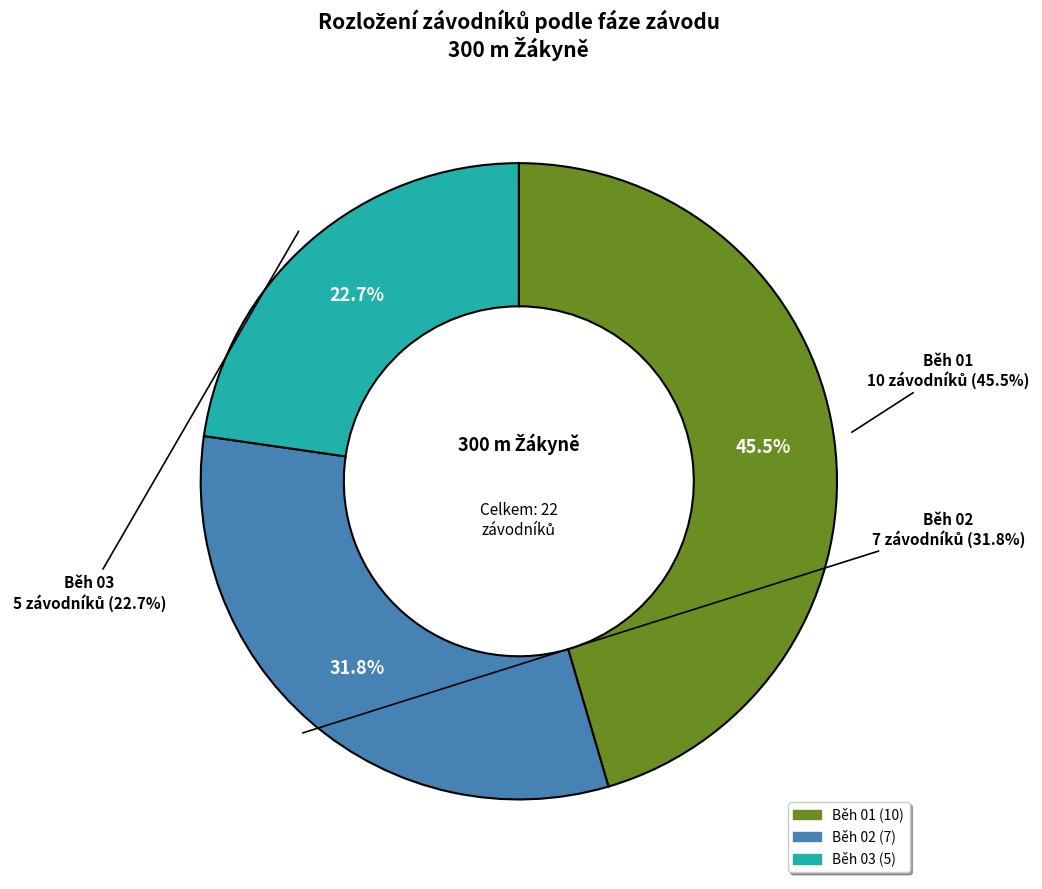

Which slice is the smallest?

Běh 03